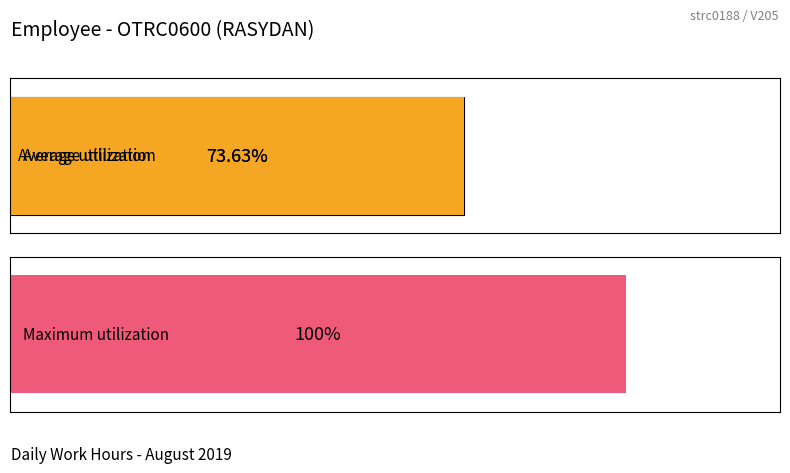

Does the chart contain any negative values?

No